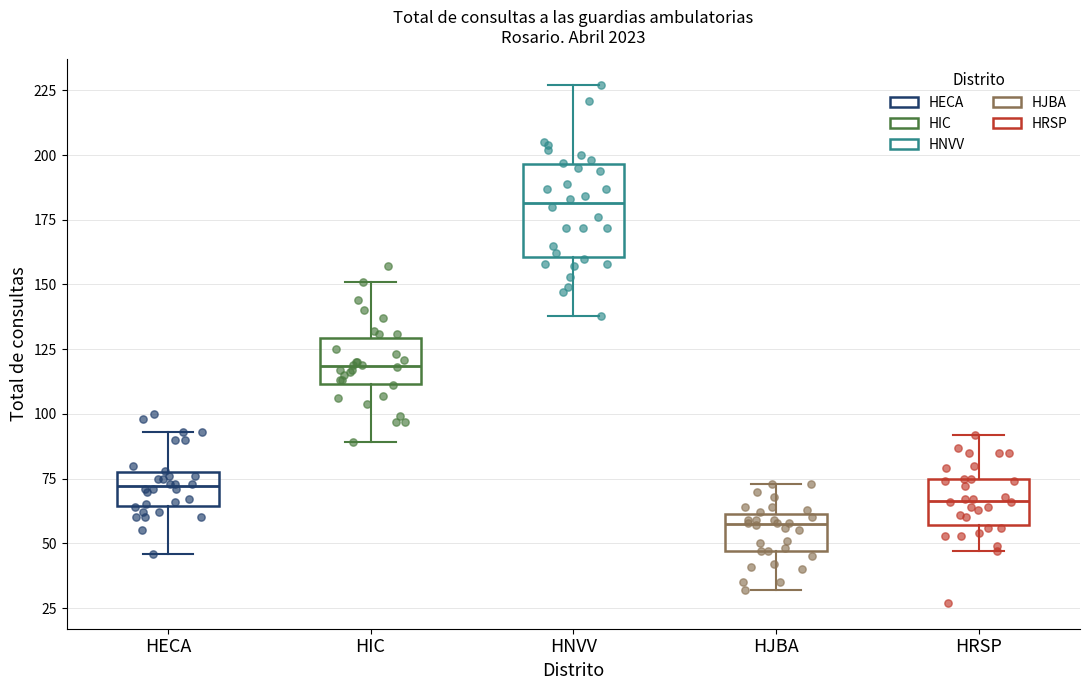

Which box has the highest median line?

HNVV